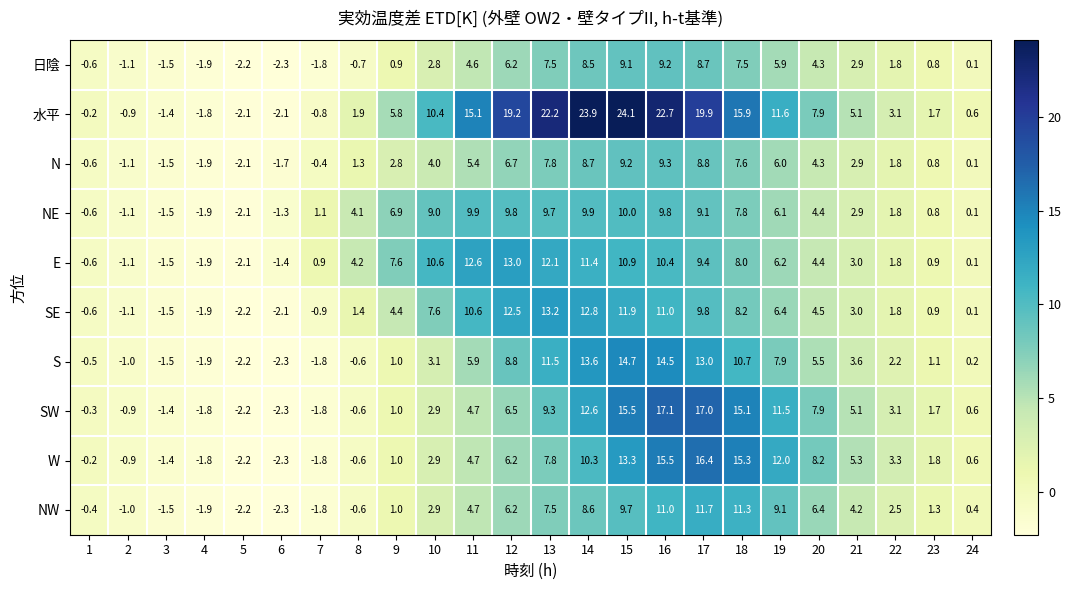

How many values in 水平 are above zero?

17